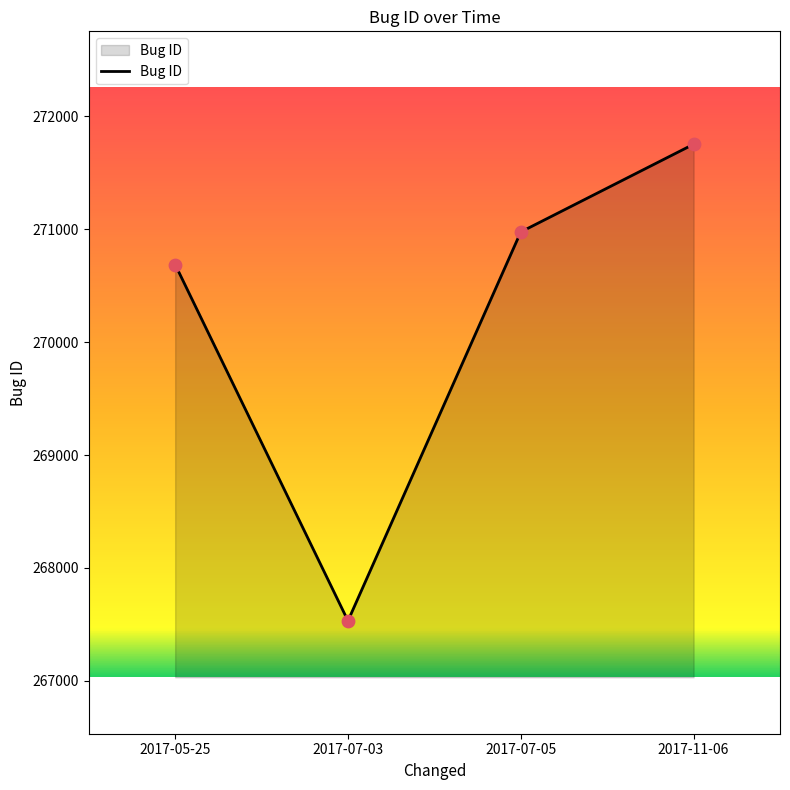

Between 2017-11-06 and 2017-07-05, which is larger?

2017-11-06